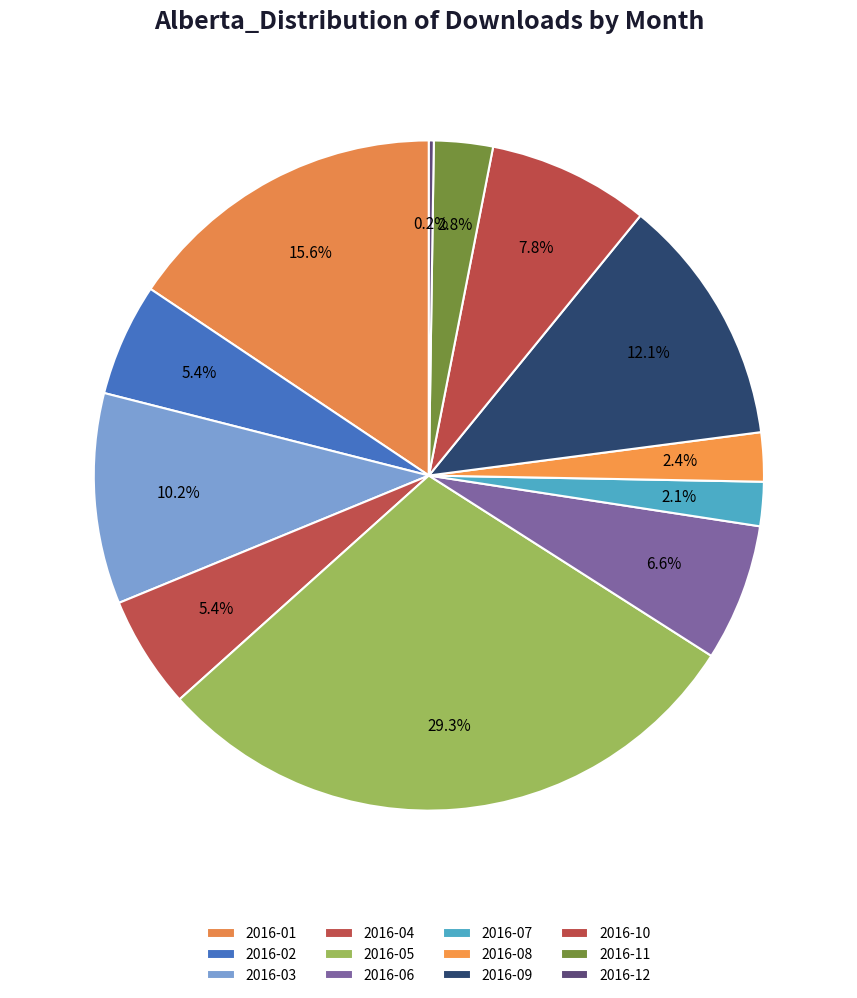

Does 2016-04 account for over 50% of the chart?

No